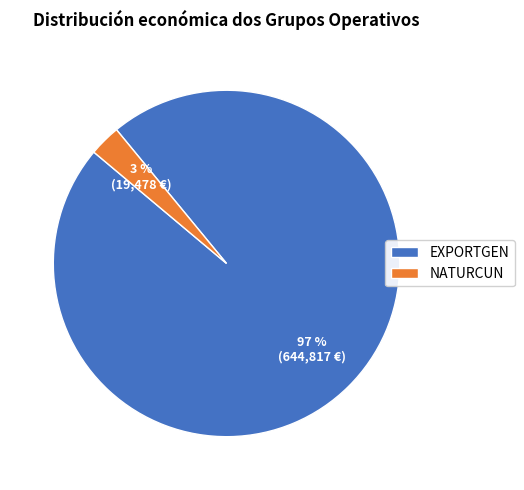

Between EXPORTGEN and NATURCUN, which is larger?

EXPORTGEN